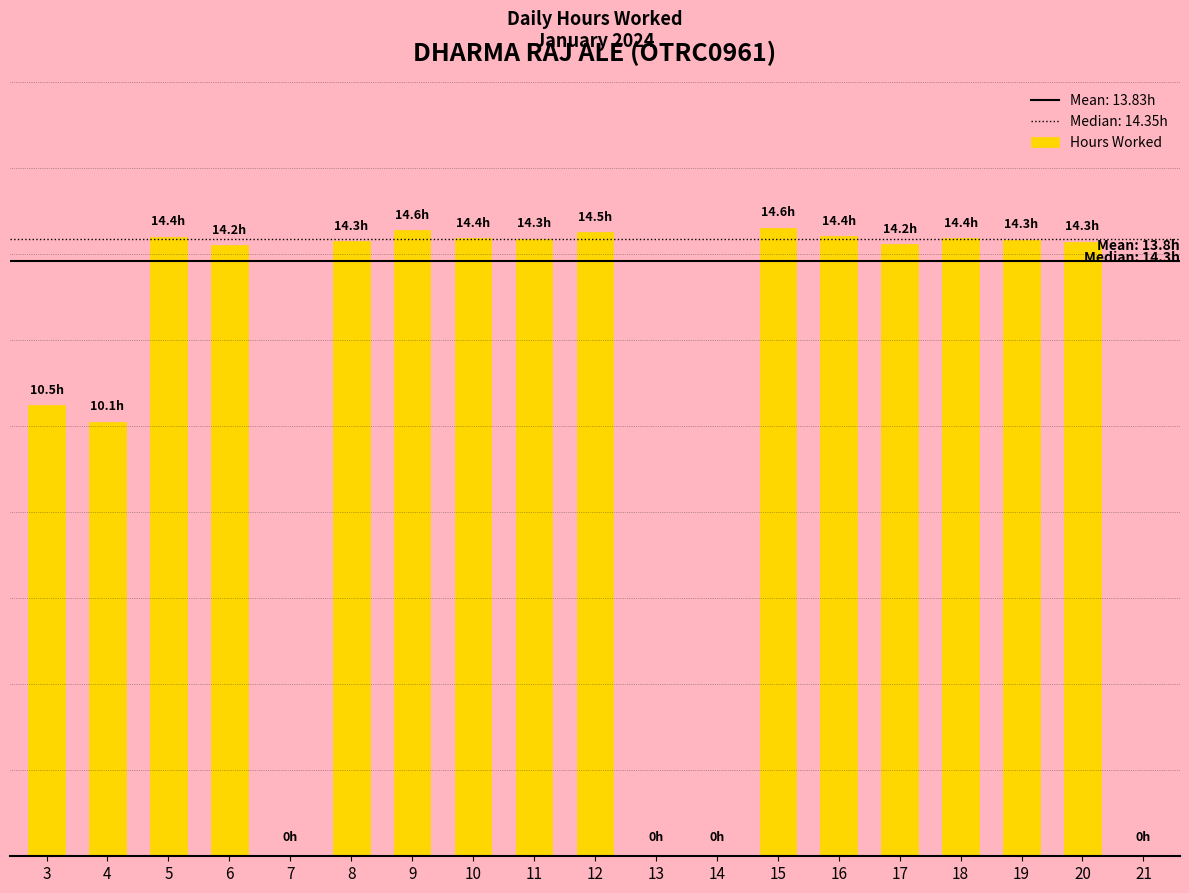

Are the bars horizontal?

No